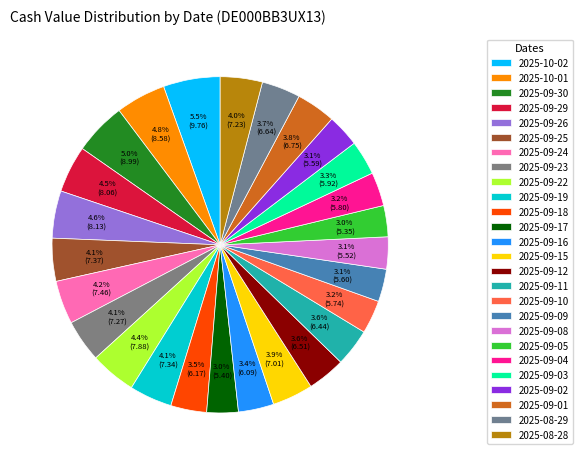

What is the smallest slice in the pie chart?

2025-09-05